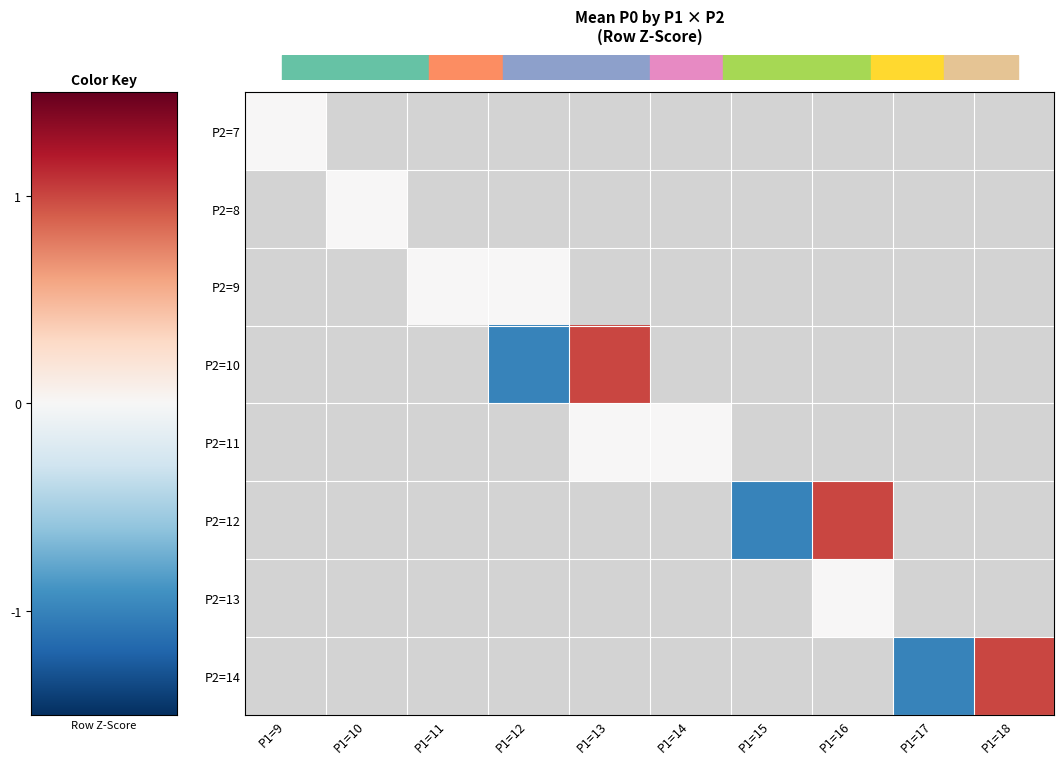

Which label corresponds to the smallest value in the chart?

P1=12